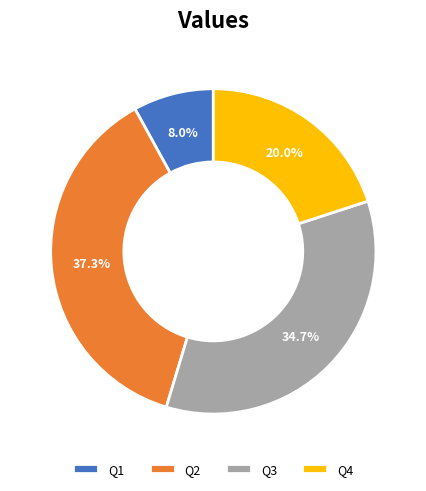

Is it true that Q3 is 22% of the pie?

False